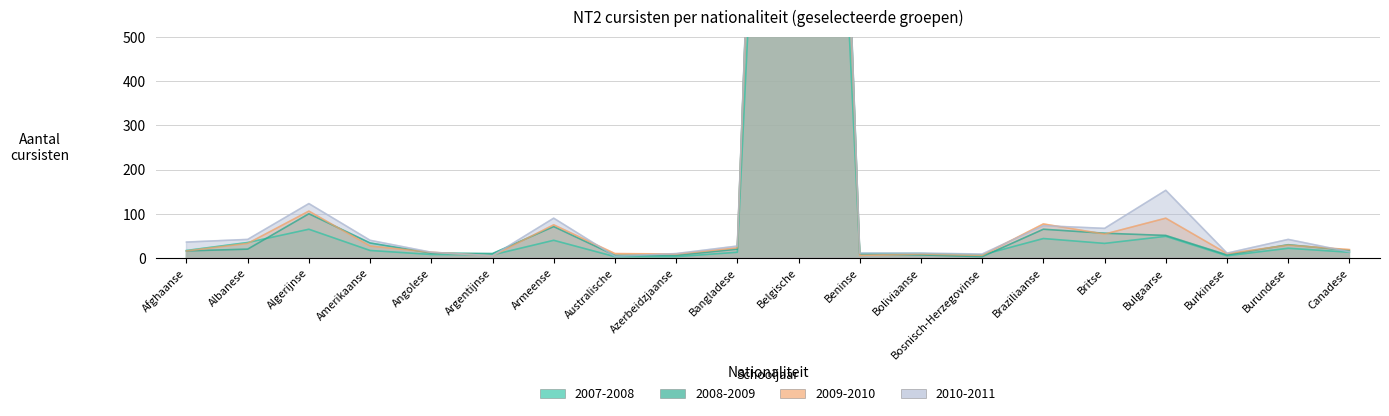

Reading left to right, list all the values displayed in this chart.

2007-2008: Afghaanse=17	Albanese=35	Algerijnse=65	Amerikaanse=17	Angolese=8	Argentijnse=7	Armeense=40	Australische=3	Azerbeidzjaanse=3	Bangladese=13	Belgische=2920	Beninse=10	Boliviaanse=10	Bosnisch-Herzegovinse=7	Braziliaanse=44	Britse=33	Bulgaarse=49	Burkinese=5	Burundese=22	Canadese=13
2008-2009: Afghaanse=16	Albanese=20	Algerijnse=100	Amerikaanse=34	Angolese=11	Argentijnse=10	Armeense=71	Australische=6	Azerbeidzjaanse=6	Bangladese=20	Belgische=3813	Beninse=9	Boliviaanse=7	Bosnisch-Herzegovinse=3	Braziliaanse=65	Britse=56	Bulgaarse=51	Burkinese=7	Burundese=30	Canadese=17
2009-2010: Afghaanse=16	Albanese=33	Algerijnse=106	Amerikaanse=27	Angolese=13	Argentijnse=5	Armeense=75	Australische=10	Azerbeidzjaanse=9	Bangladese=23	Belgische=3731	Beninse=6	Boliviaanse=9	Bosnisch-Herzegovinse=6	Braziliaanse=77	Britse=54	Bulgaarse=90	Burkinese=10	Burundese=29	Canadese=19
2010-2011: Afghaanse=36	Albanese=42	Algerijnse=123	Amerikaanse=40	Angolese=13	Argentijnse=5	Armeense=90	Australische=4	Azerbeidzjaanse=10	Bangladese=27	Belgische=3804	Beninse=11	Boliviaanse=11	Bosnisch-Herzegovinse=9	Braziliaanse=73	Britse=67	Bulgaarse=153	Burkinese=11	Burundese=42	Canadese=14